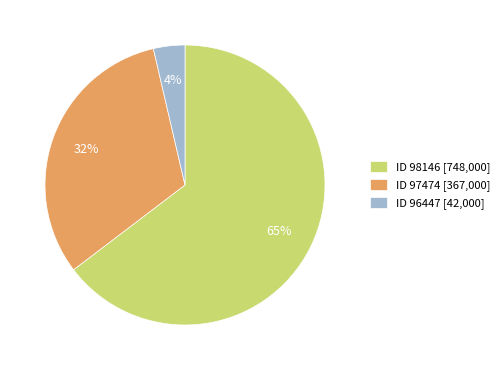

Which category accounts for the majority?

ID 98146 [748,000]